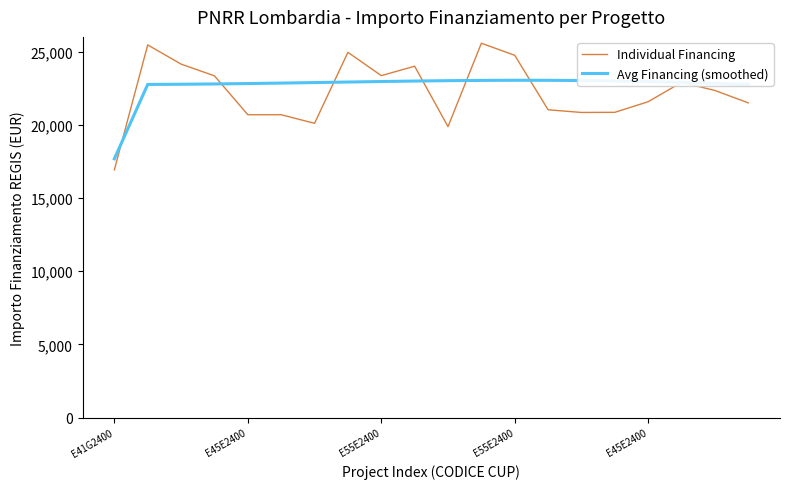

What is the difference between the maximum and minimum values in the Individual Financing series?

8647.4